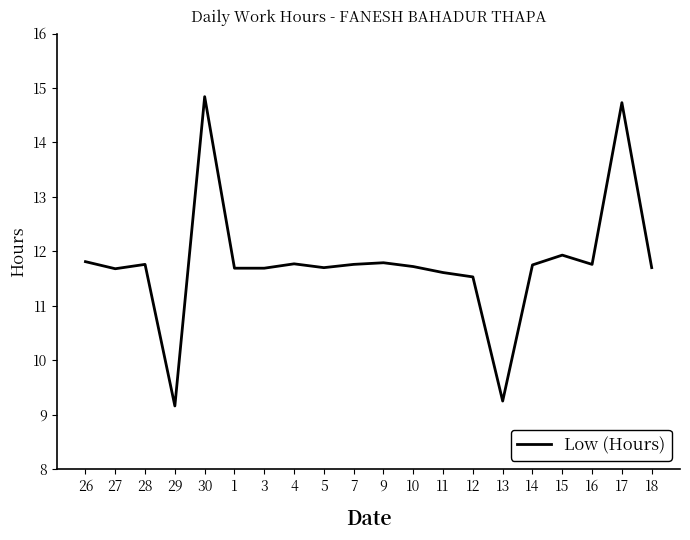

True or false: the data shows 11.8 at 14.

True